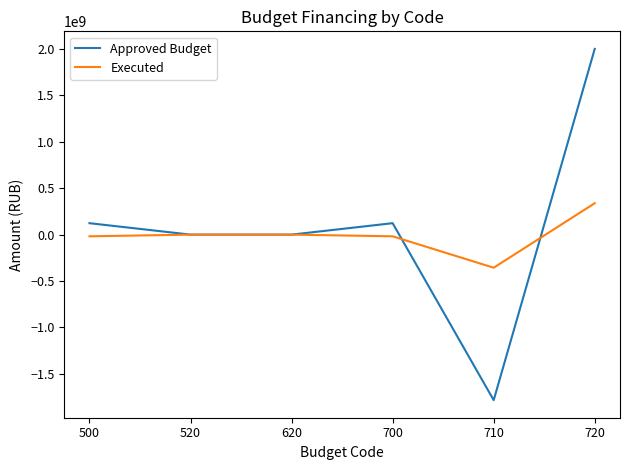

At which category is the sum across all series the highest?

720